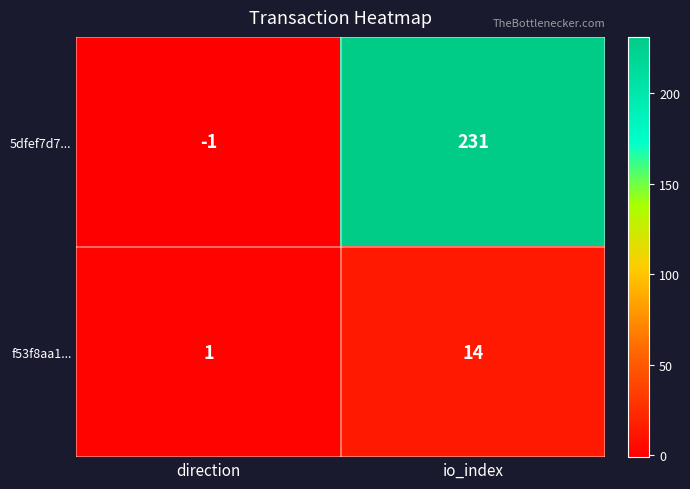

Rank the series by their average value, from highest to lowest.

5dfef7d7..., f53f8aa1...